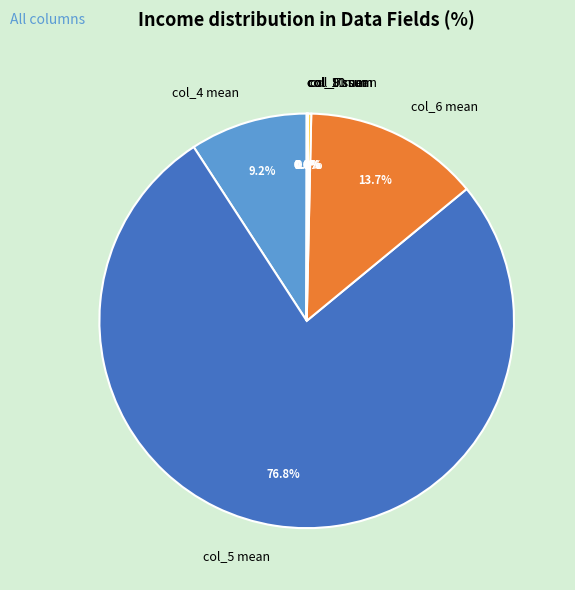

What is the majority slice?

col_5 mean